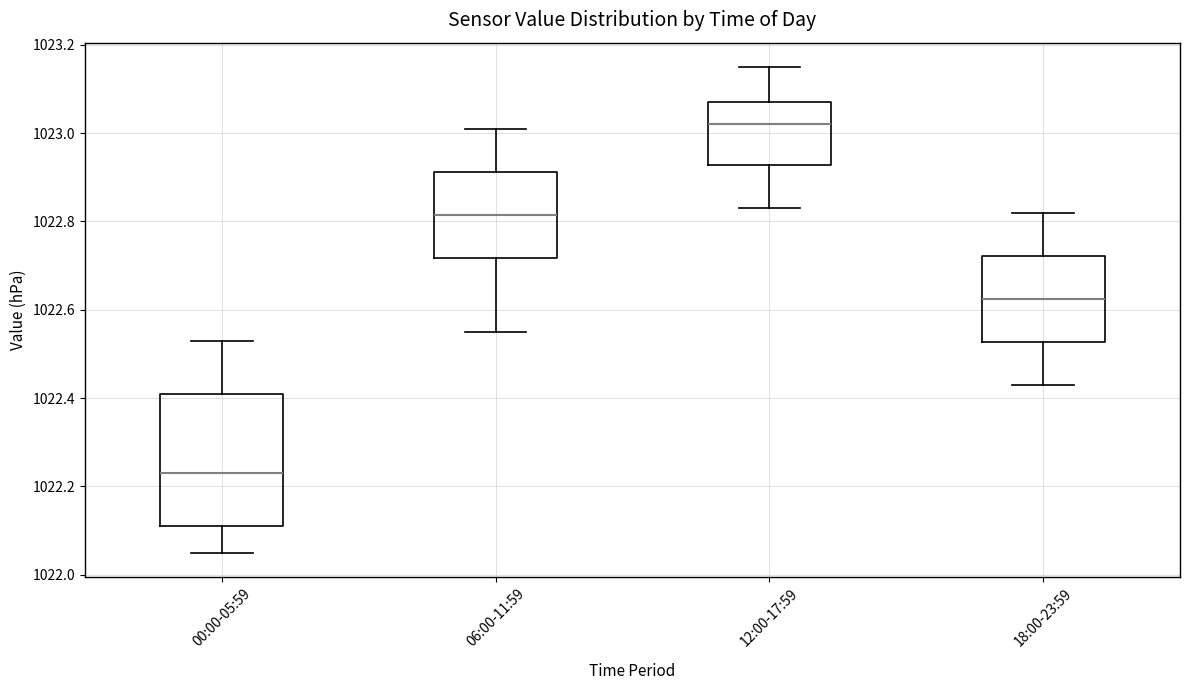

Reading left to right, transcribe this box plot: for each box, give where its median line is, the range the box spans, and where its two whiskers end, as read against the y-axis. The values are not printed on the chart, so give them approximately, as read against the axis.

00:00-05:59: median 1022.24, box 1022.12 to 1022.42, whiskers 1022.06 to 1022.54
06:00-11:59: median 1022.82, box 1022.72 to 1022.92, whiskers 1022.56 to 1023.02
12:00-17:59: median 1023.02, box 1022.92 to 1023.08, whiskers 1022.84 to 1023.16
18:00-23:59: median 1022.62, box 1022.52 to 1022.72, whiskers 1022.44 to 1022.82